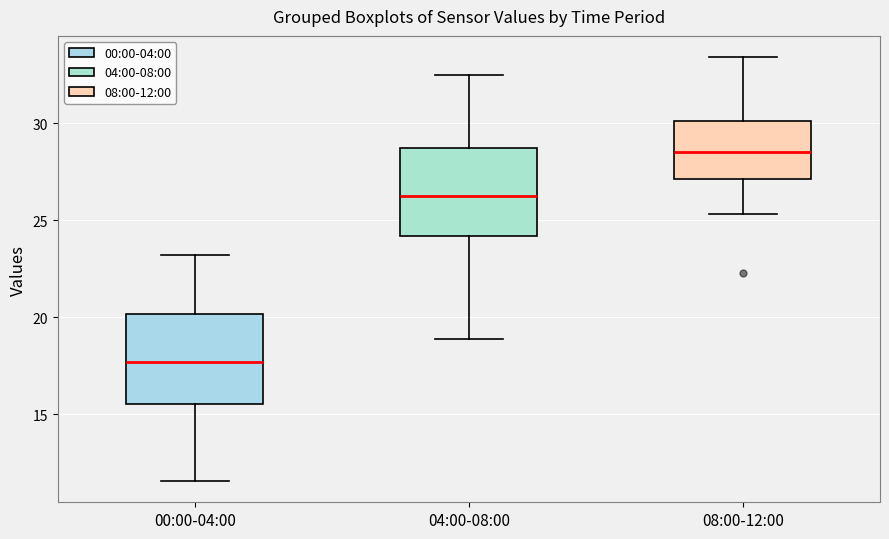

Reading left to right, transcribe this box plot: for each box, give where its median line is, the range the box spans, and where its two whiskers end, as read against the y-axis. The values are not printed on the chart, so give them approximately, as read against the axis.

00:00-04:00: median 17.5, box 15.5 to 20.0, whiskers 11.5 to 23.0
04:00-08:00: median 26.0, box 24.0 to 28.5, whiskers 19.0 to 32.5
08:00-12:00: median 28.5, box 27.0 to 30.0, whiskers 25.5 to 33.5